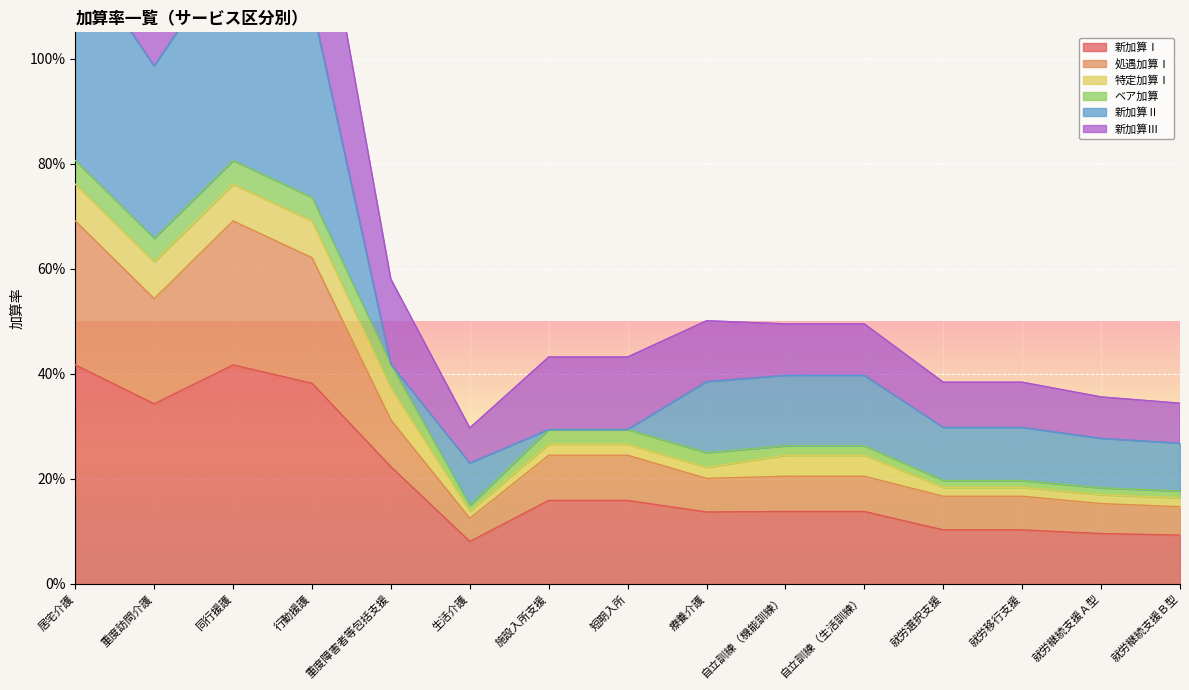

Which category has the lowest value in the 新加算Ⅲ series?

生活介護